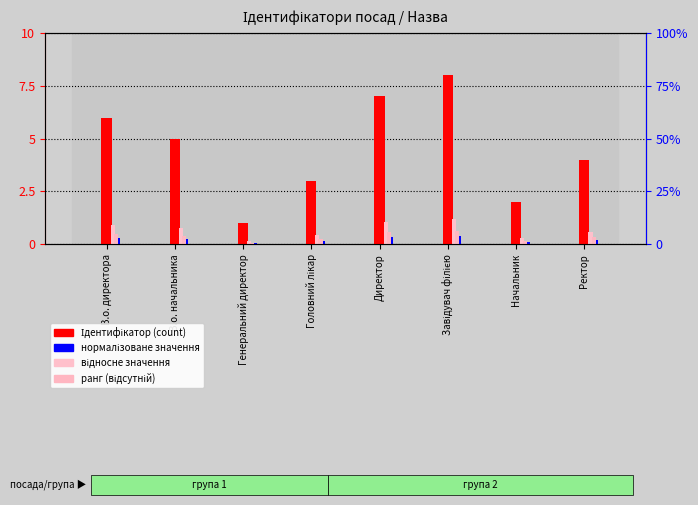

What is the label of the 4th bar from the left?

Головний лікар